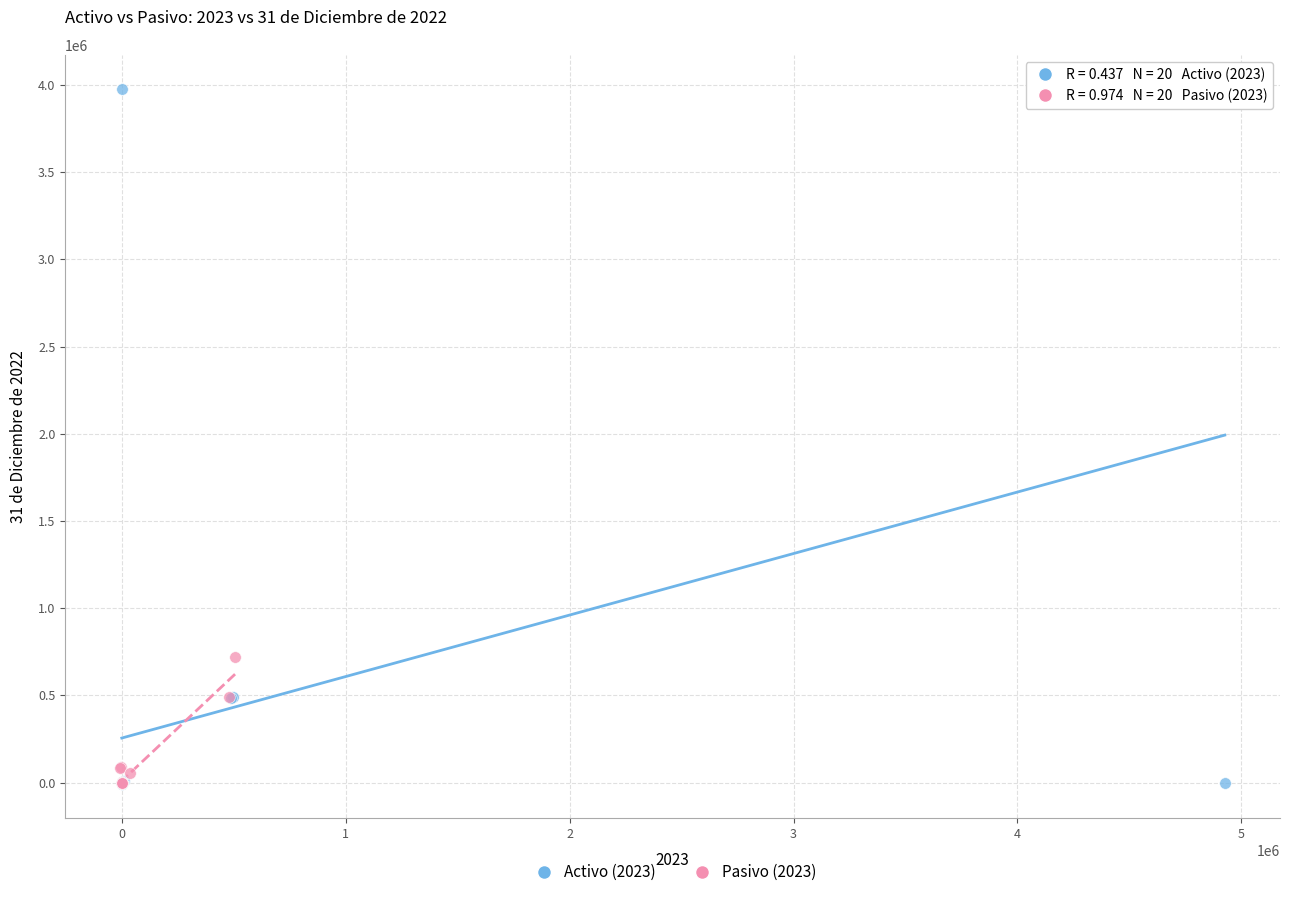

What are all the series names shown in the legend?

Activo (2023), Pasivo (2023)